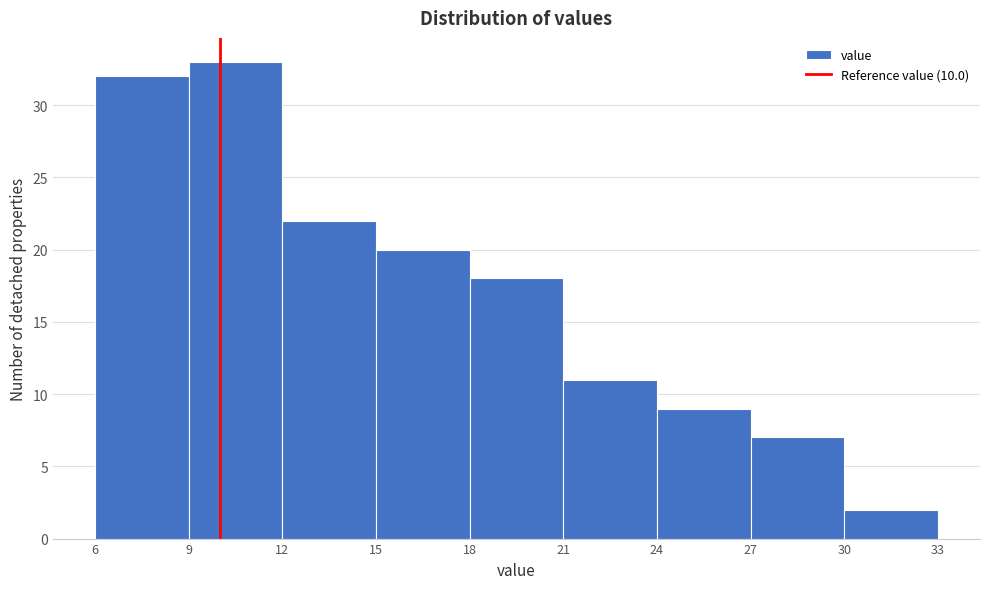

Over which range of the x-axis is the bar tallest?

9 to 12